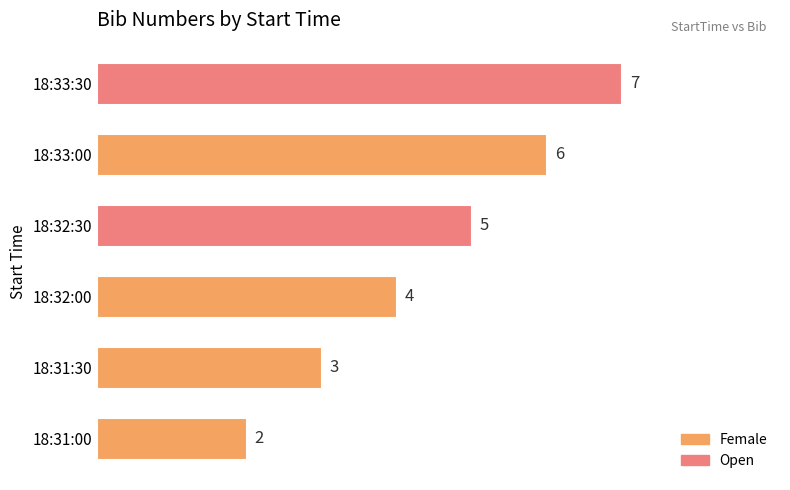

Count the number of data series in this chart.

1